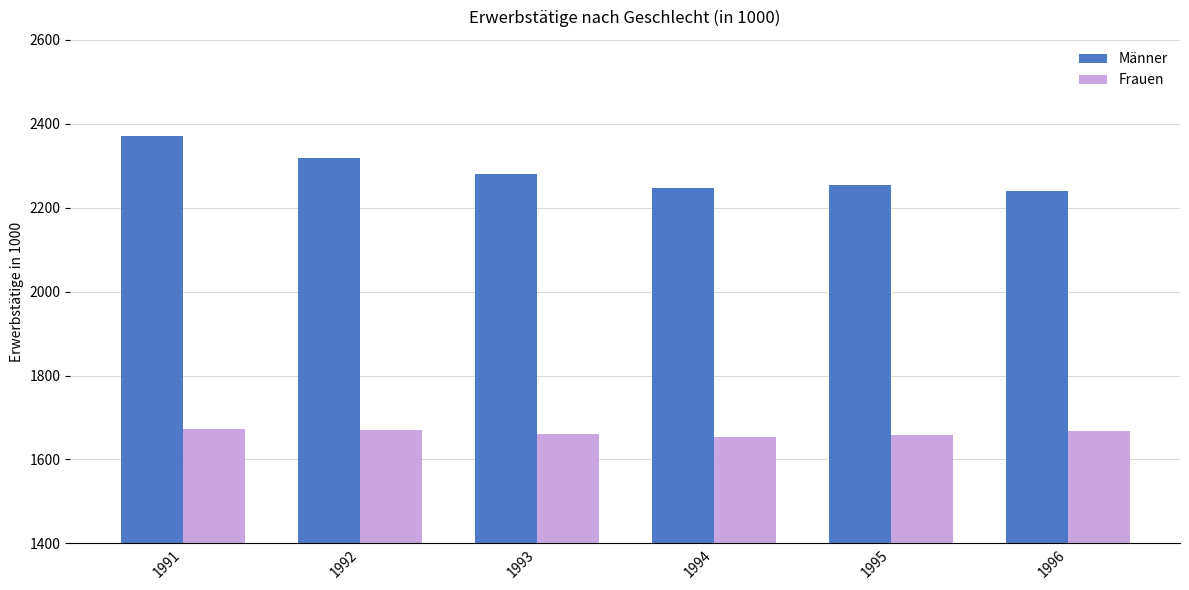

At which category is the sum across all series the highest?

1991